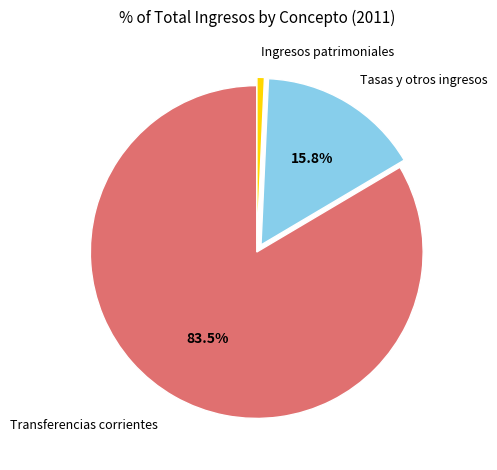

What percentage do Transferencias corrientes and Tasas y otros ingresos together represent?

99.3%